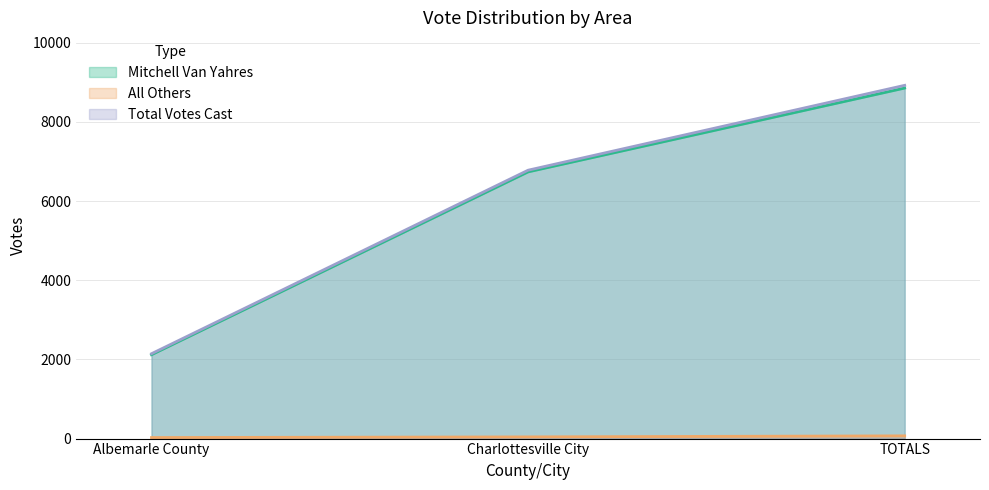

How many lines are shown in the chart?

3